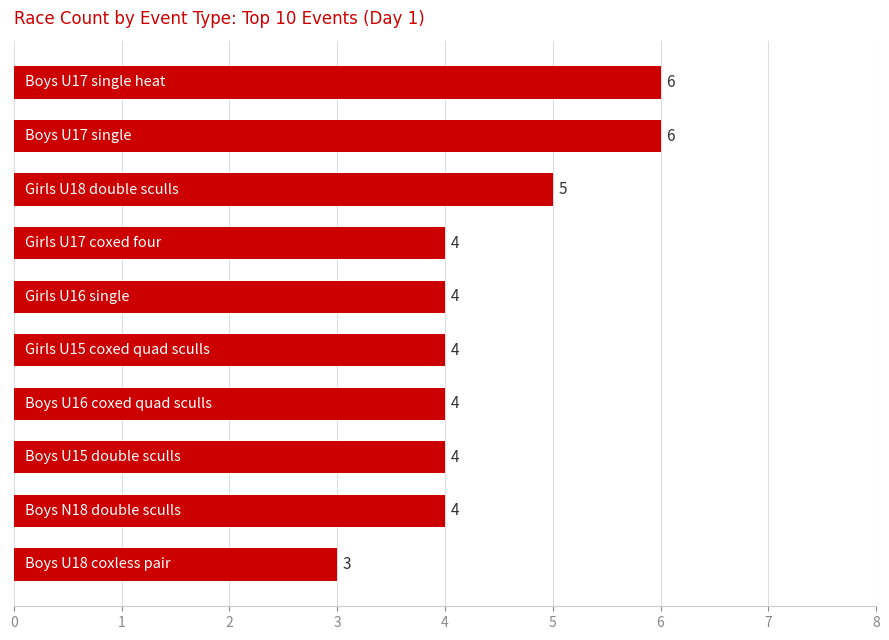

What is the sum of all values?

44